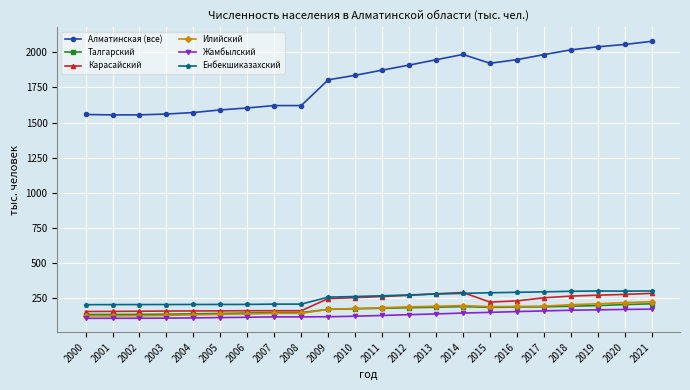

How many categories are shown in the chart?

22